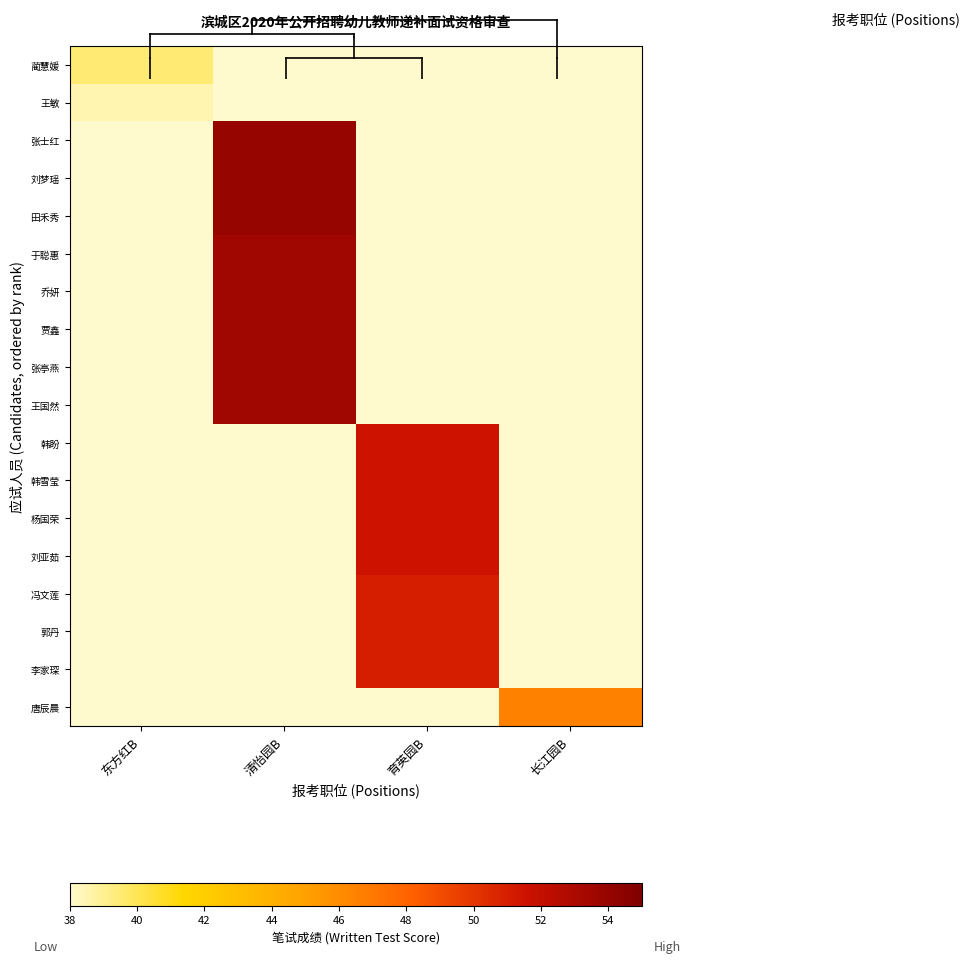

Which series changed the most between 东方红B and 清怡园B?

张士红